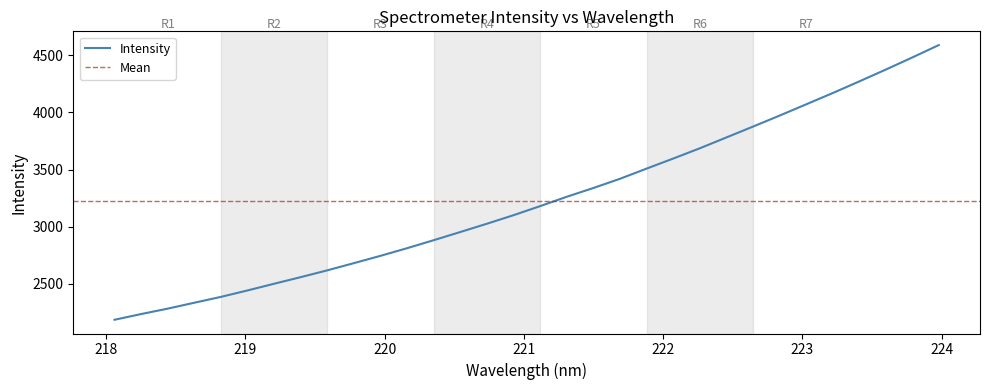

Reading left to right, transcribe all the data shown in this chart.

2186.8	2236.7	2284.2	2335.8	2387.0	2443.3	2501.9	2559.7	2619.2	2682.2	2746.1	2812.9	2882.9	2954.3	3026.7	3101.3	3180.6	3262.2	3338.9	3419.3	3508.2	3596.0	3685.6	3780.3	3875.2	3971.1	4069.6	4168.3	4270.1	4373.6	4479.8	4588.4